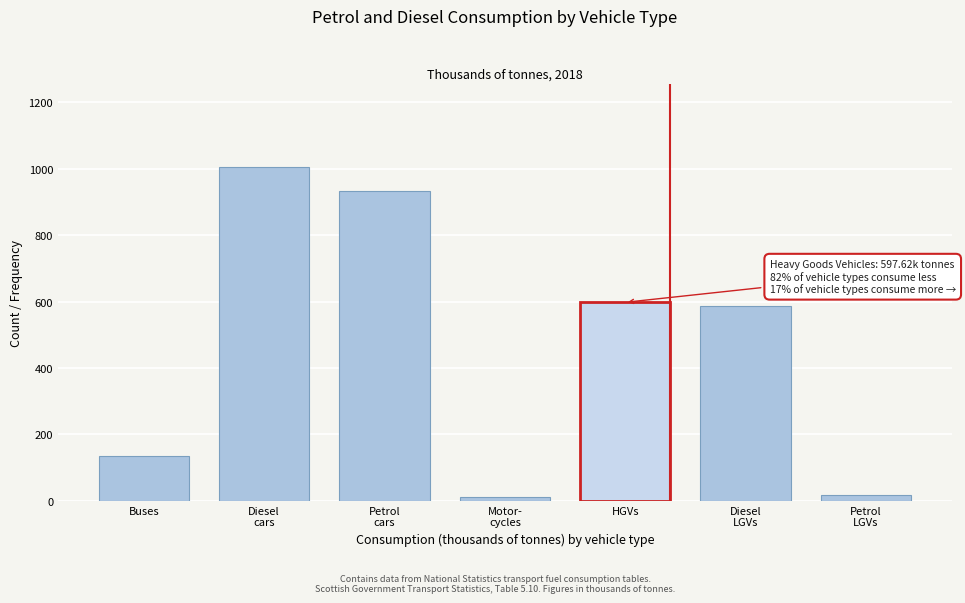

What is the maximum value shown in the chart?

1005.3